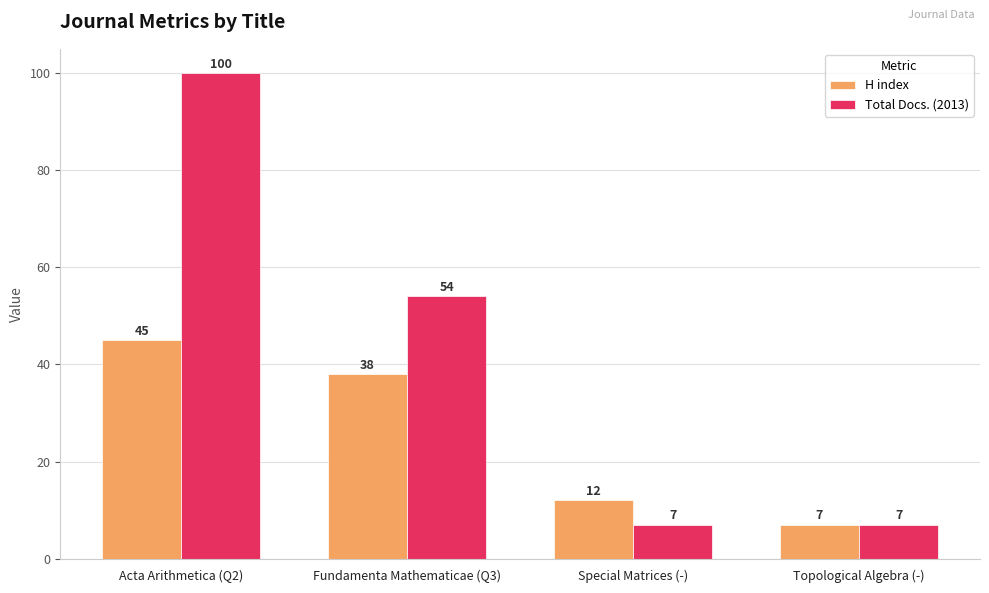

Reading right to left, extract all data points from this chart.

H index: 7	12	38	45
Total Docs. (2013): 7	7	54	100